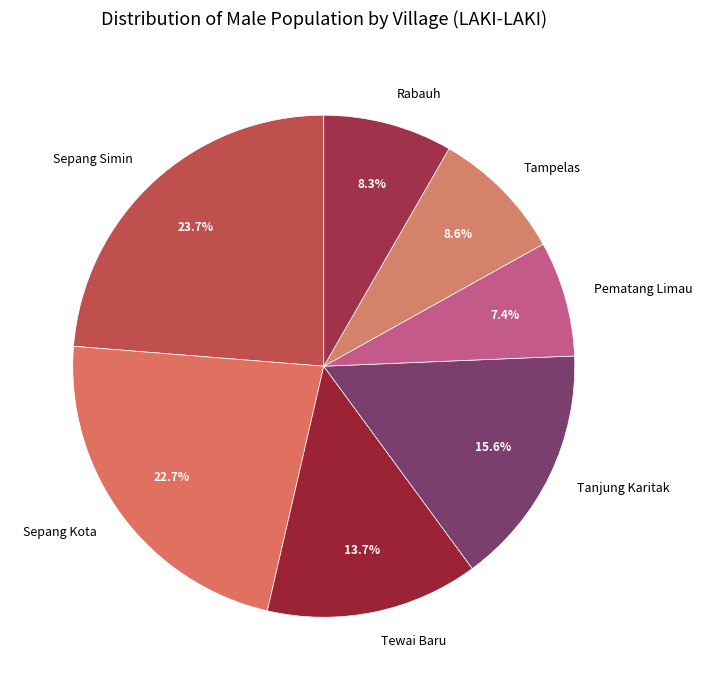

What is the smallest slice in the pie chart?

Pematang Limau